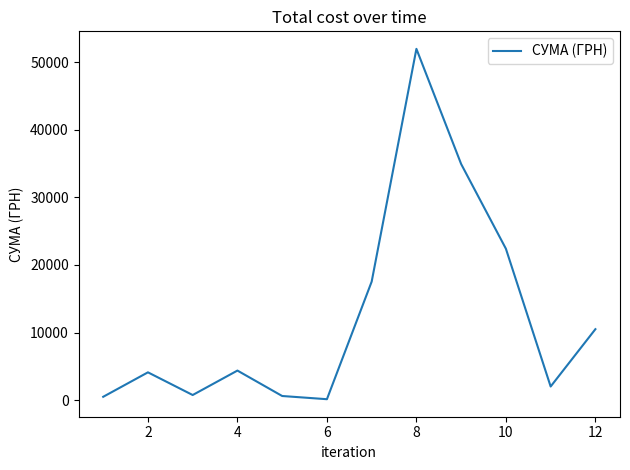

What is the maximum value shown in the chart?

51980.0